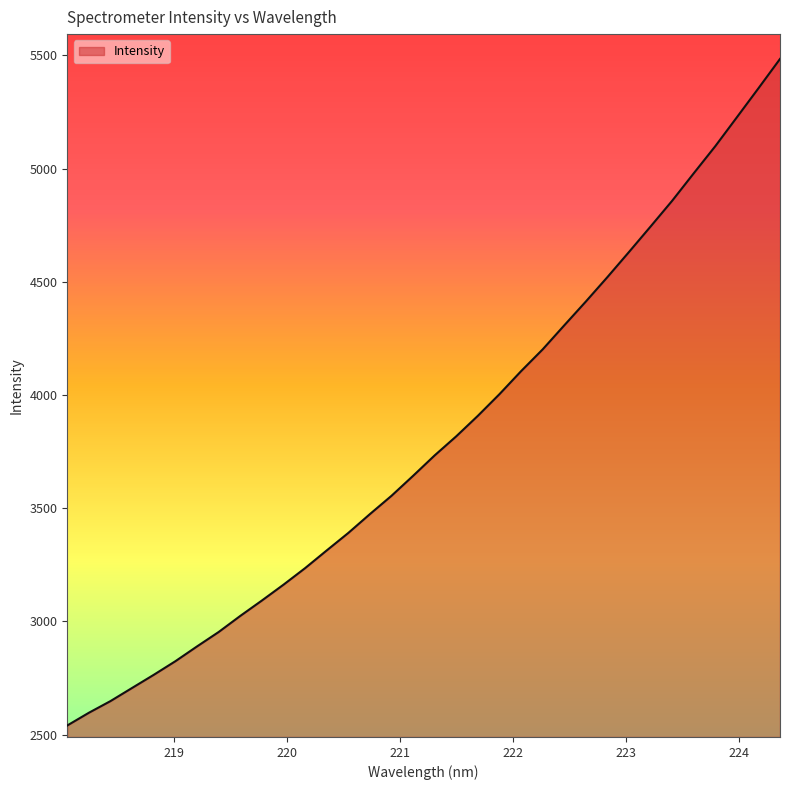

What is the greatest value displayed?

5484.5